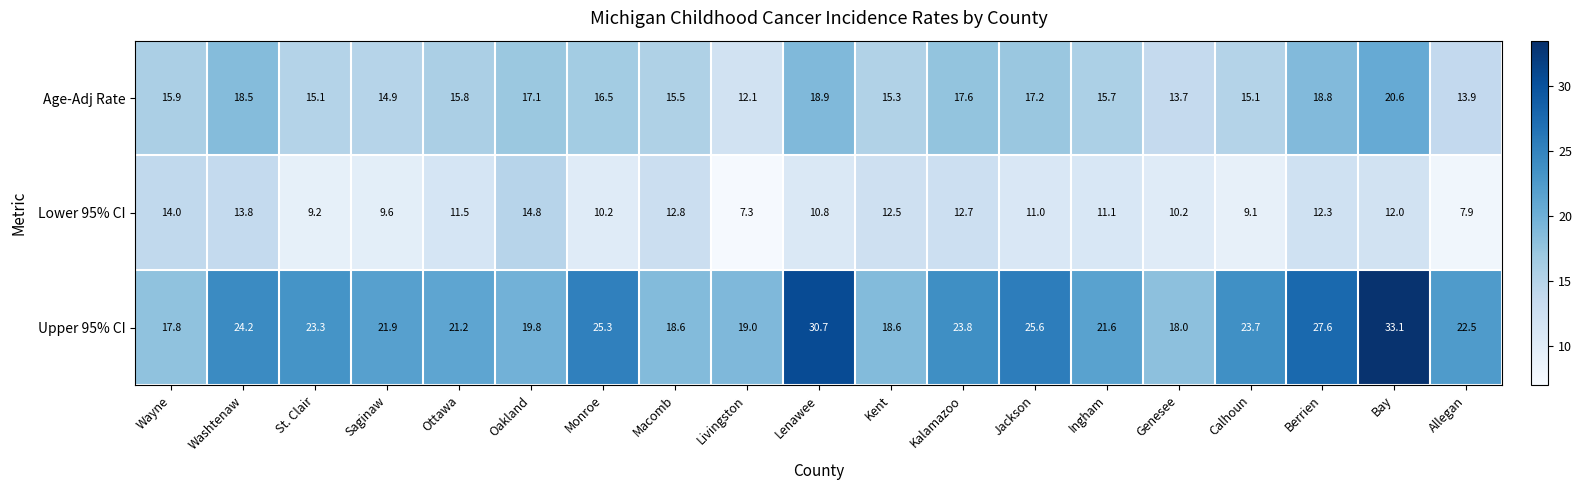

Which series has the largest range (max minus min)?

Upper 95% CI